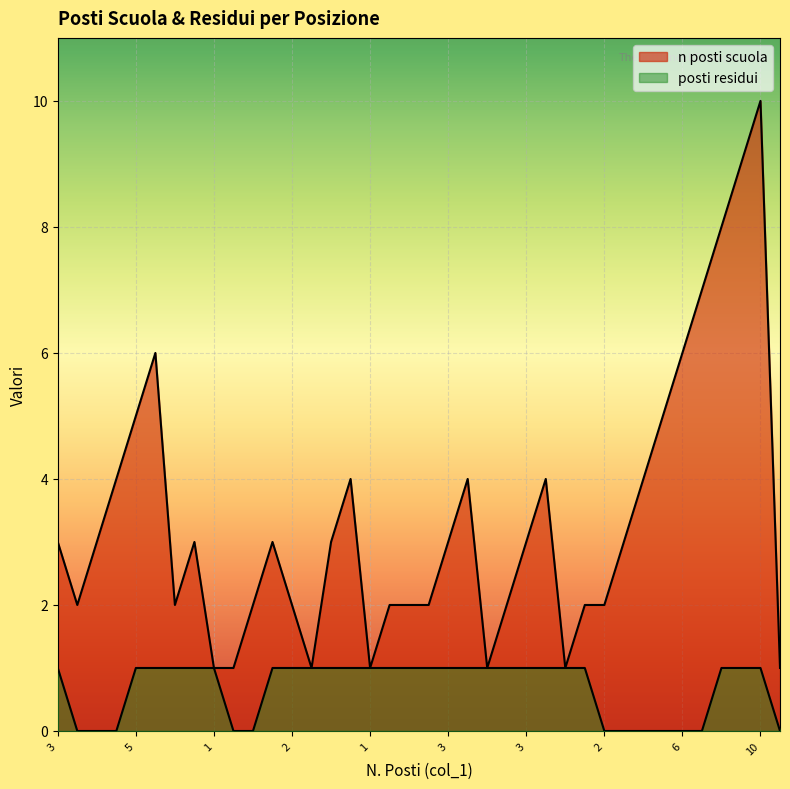

How many interior local peaks does the n posti scuola series have?

7